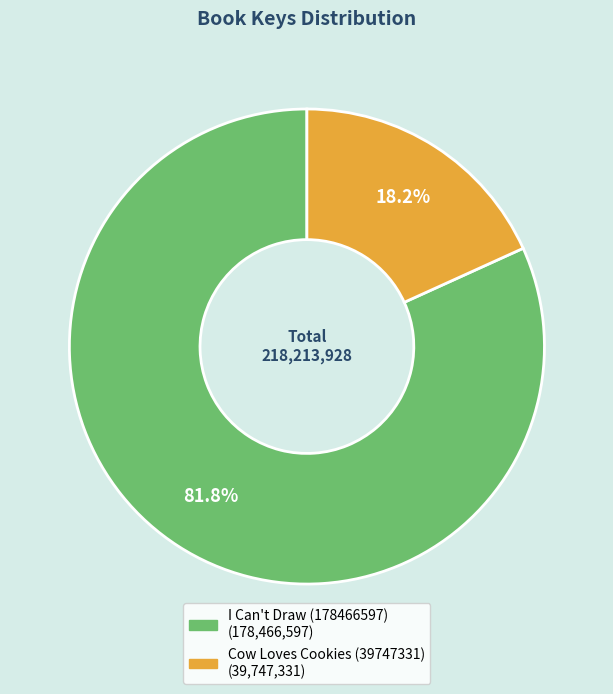

Count the number of slices in the pie.

2